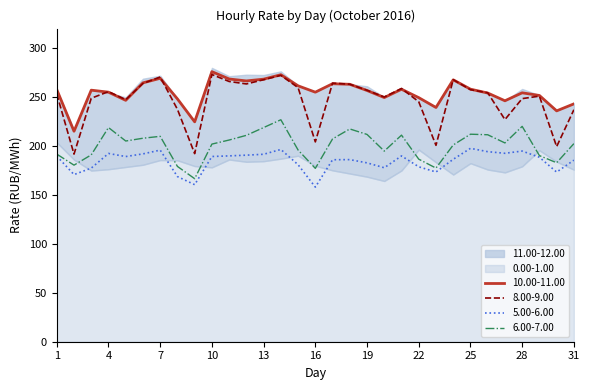

At how many categories does at least one series exceed 230?

29